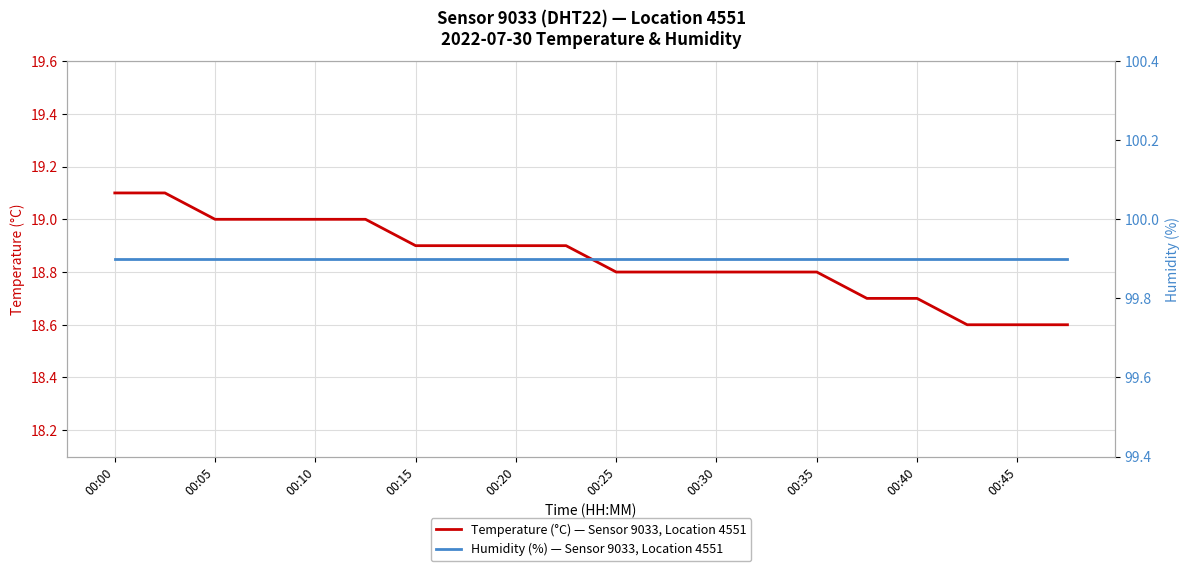

How many categories are shown in the chart?

20